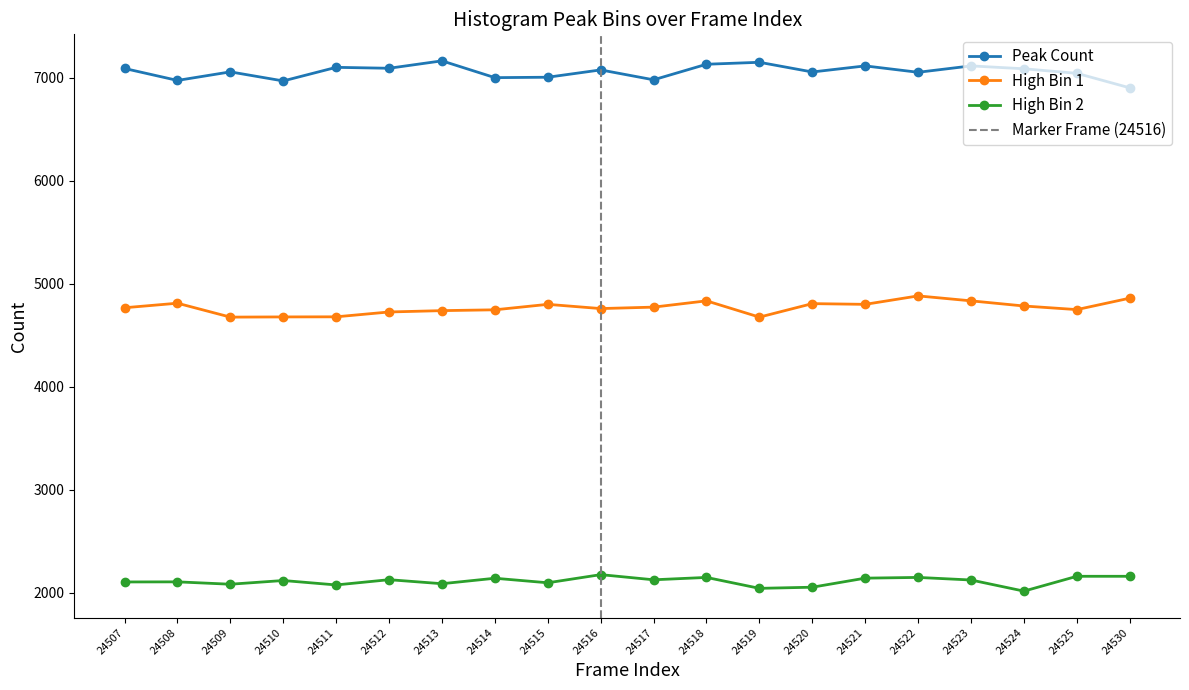

What is the smallest value displayed?

2018